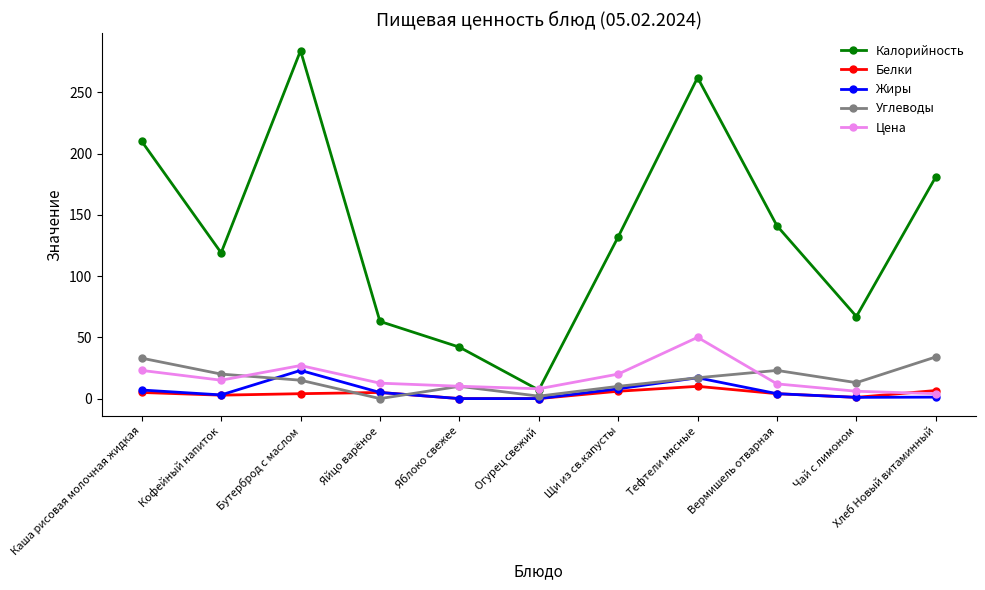

At how many categories does at least one series exceed 279?

1